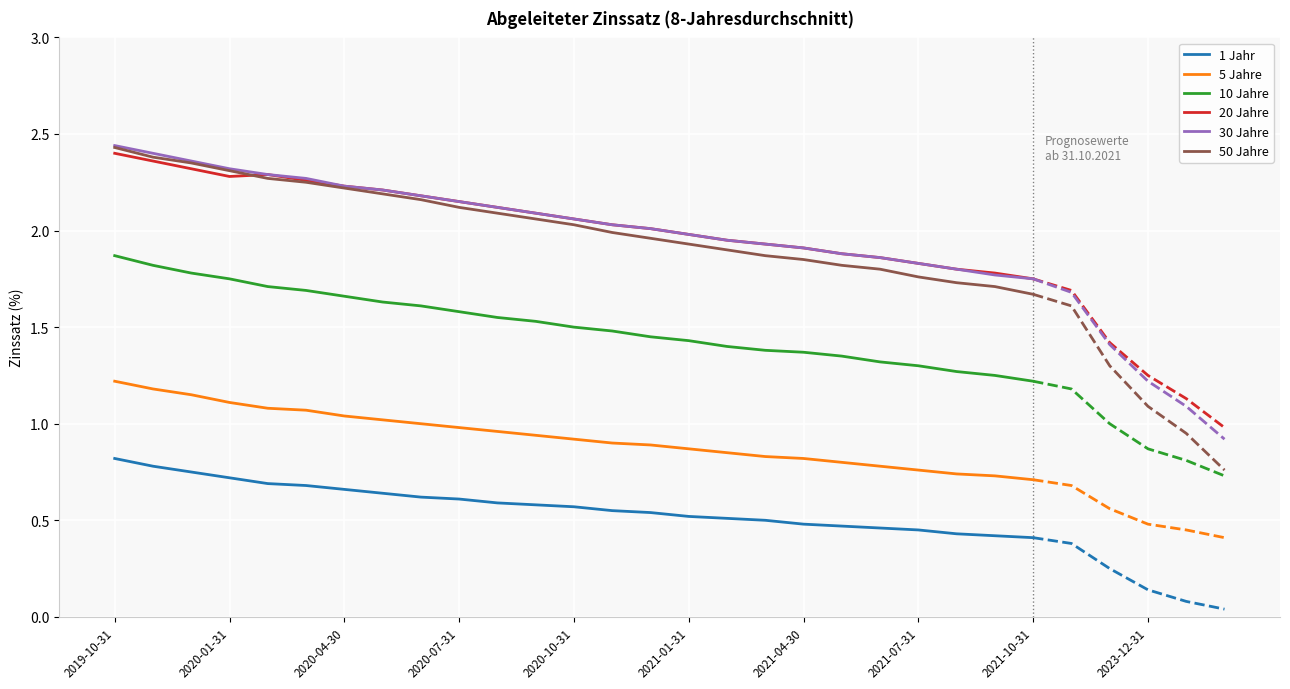

How many lines are shown in the chart?

6